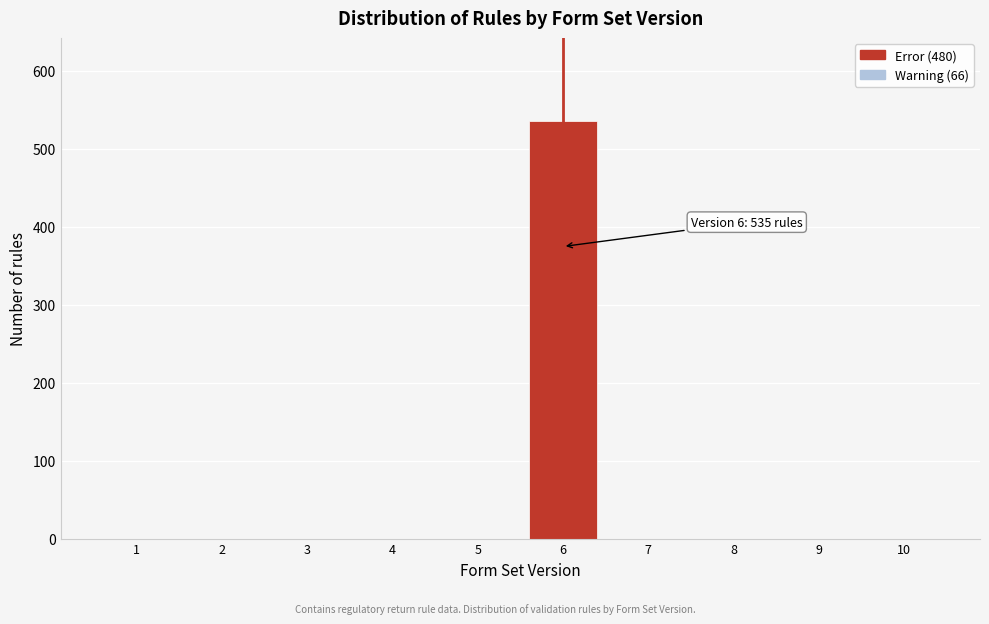

Reading left to right, transcribe all the data shown in this chart.

1=0	2=0	3=0	4=0	5=0	6=535	7=0	8=0	9=0	10=0